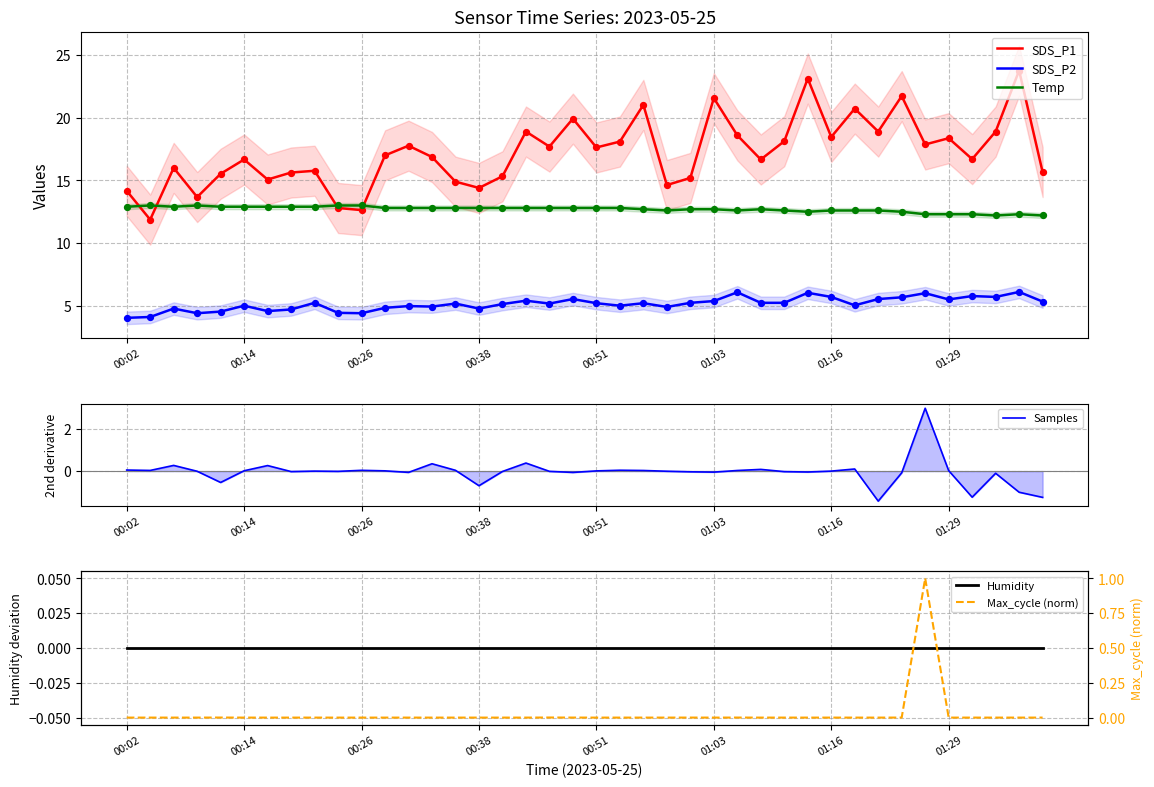

Which series reaches the minimum Y coordinate?

Samples